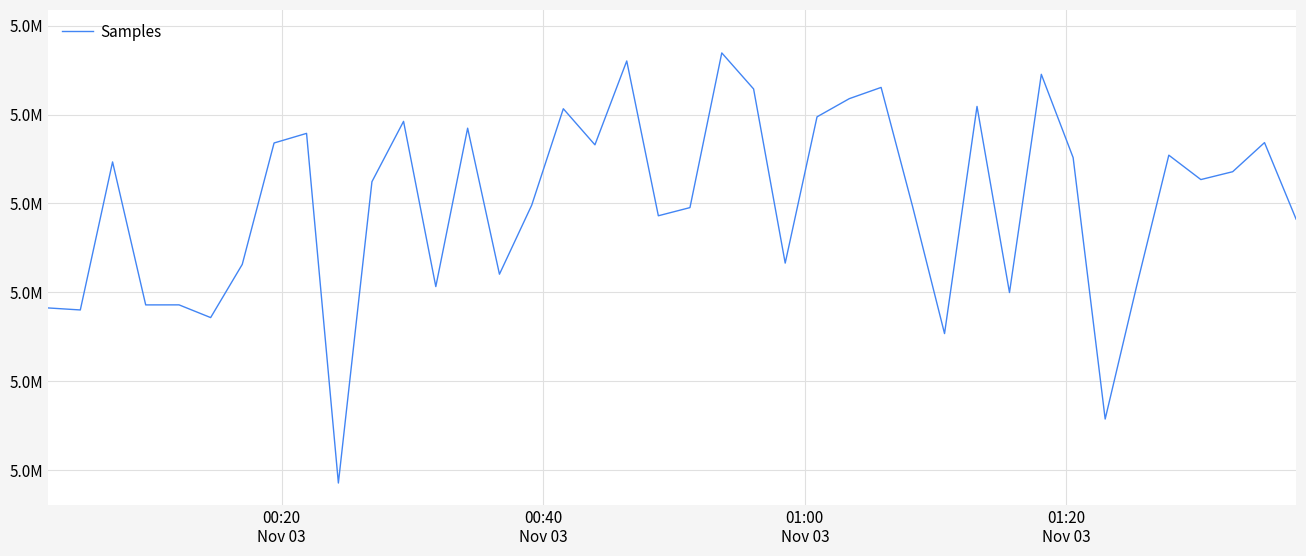

What is the maximum value shown in the chart?

5036933